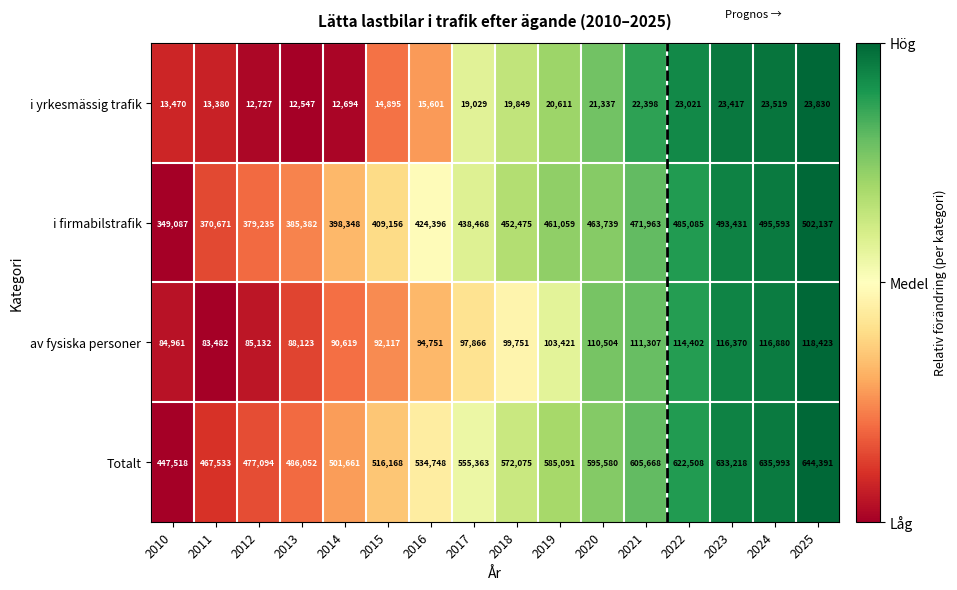

The Totalt series shows 0.1 at 2014. True or false?

False